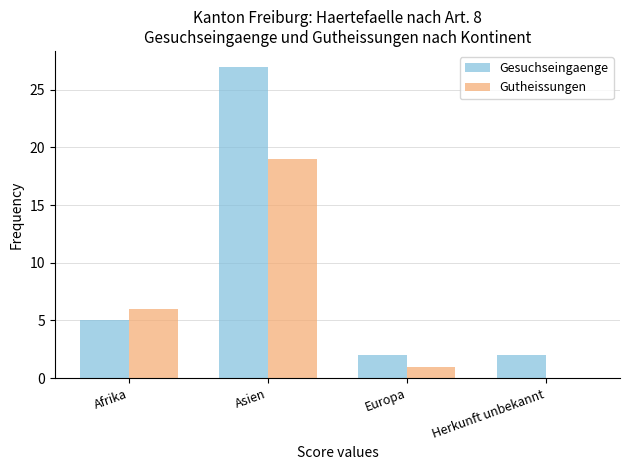

The Gesuchseingaenge series shows 2 at Europa. True or false?

True